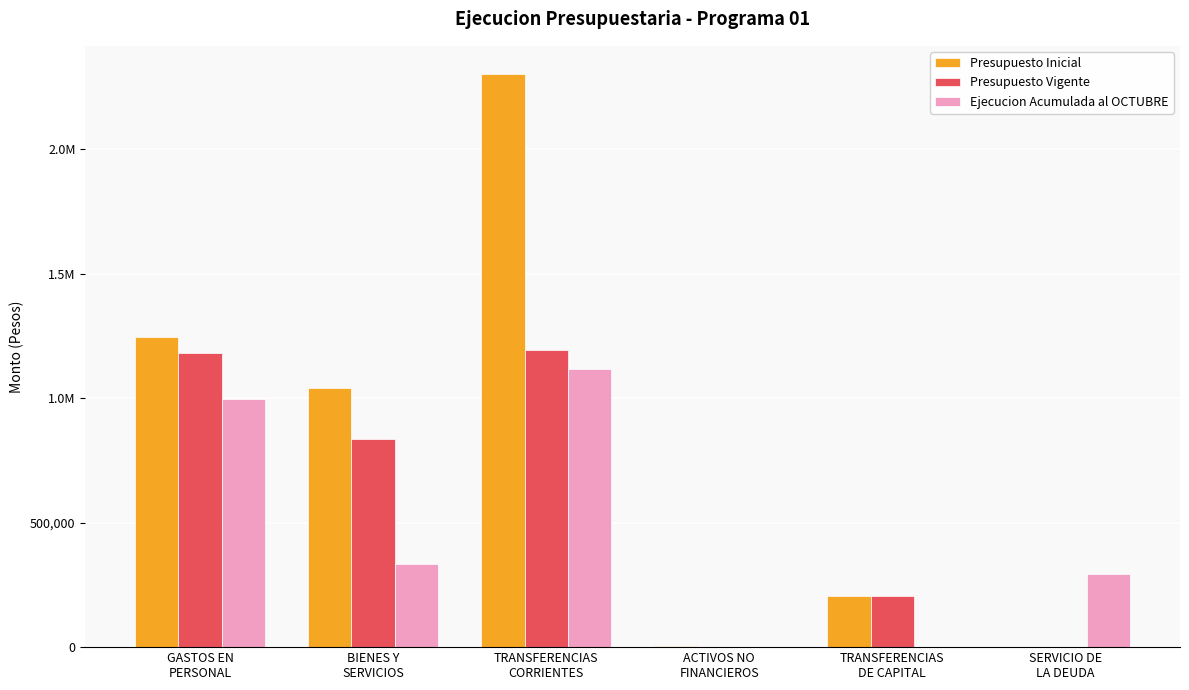

What are all the series names shown in the legend?

Presupuesto Inicial, Presupuesto Vigente, Ejecucion Acumulada al OCTUBRE